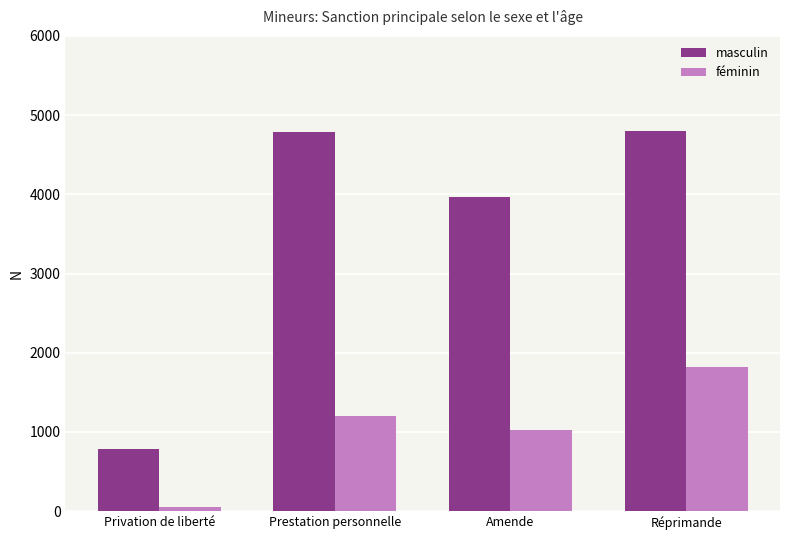

What value does the féminin series have at Réprimande?

1819